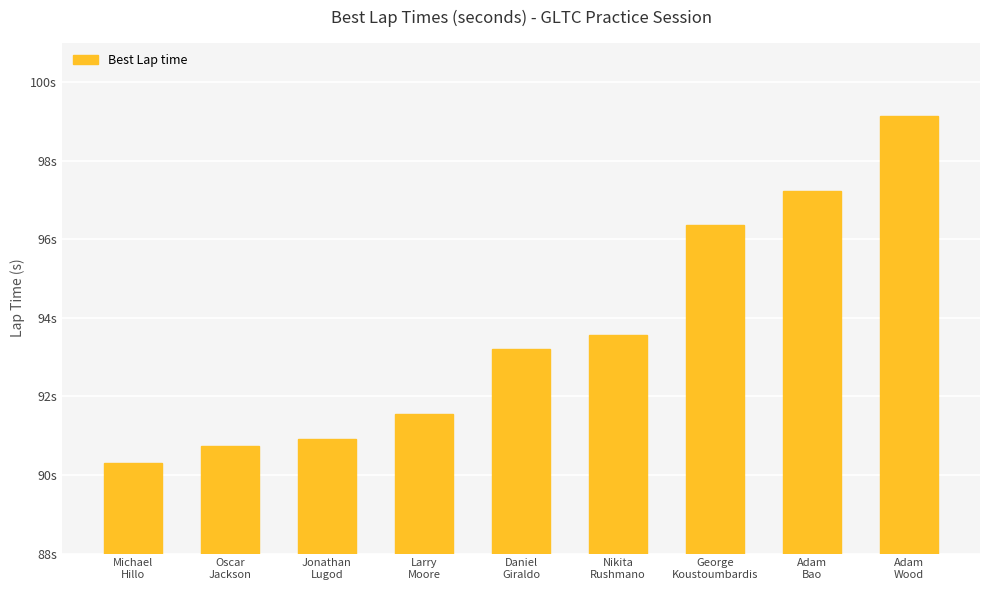

What is the sum of all values?

843.0